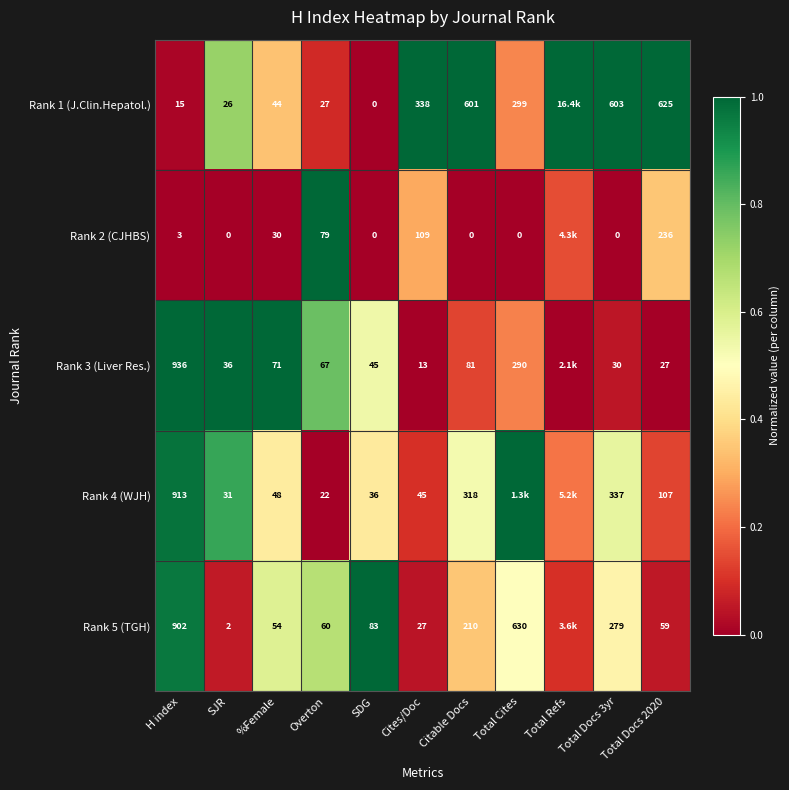

Is the value of Rank 4 (WJH) at Cites/Doc greater than the value of Rank 3 (Liver Res.) at Citable Docs?

No